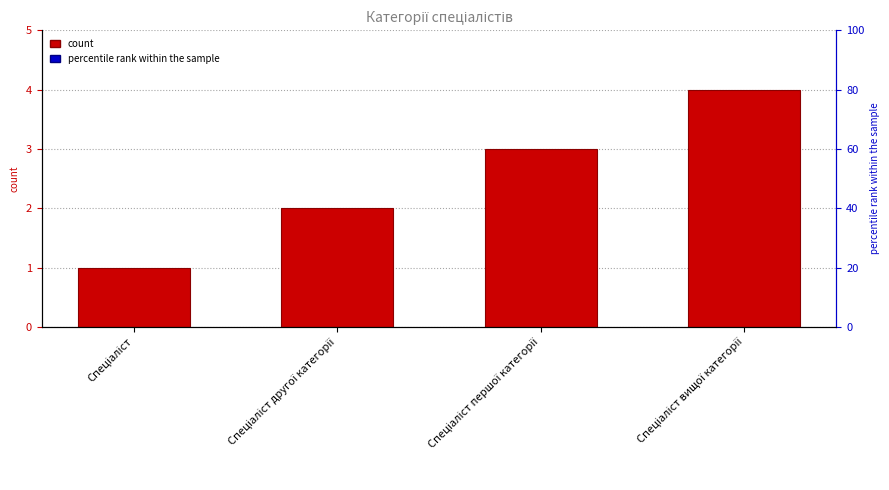

Which label corresponds to the smallest value in the chart?

Спеціаліст